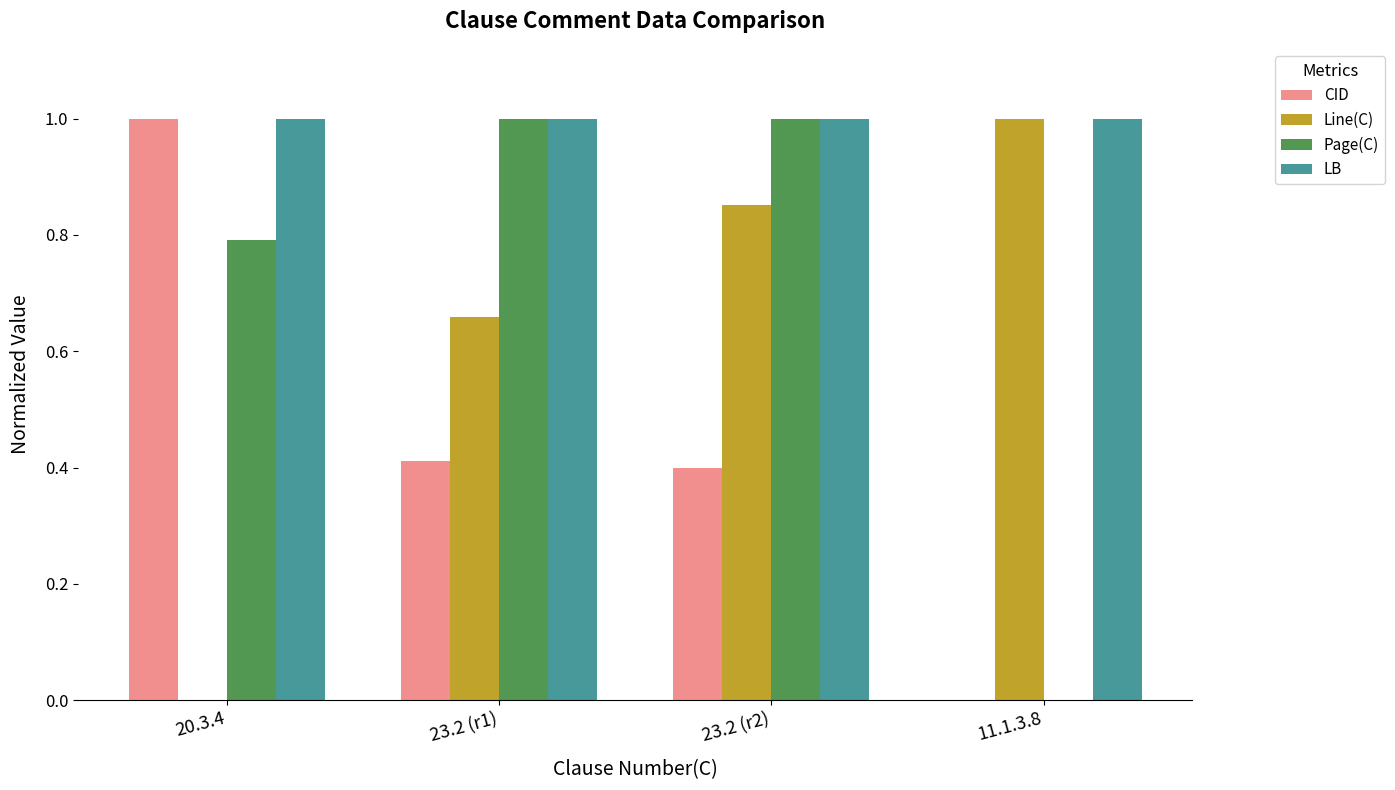

Between 20.3.4 and 23.2 (r2), which series saw the biggest shift?

Line(C)